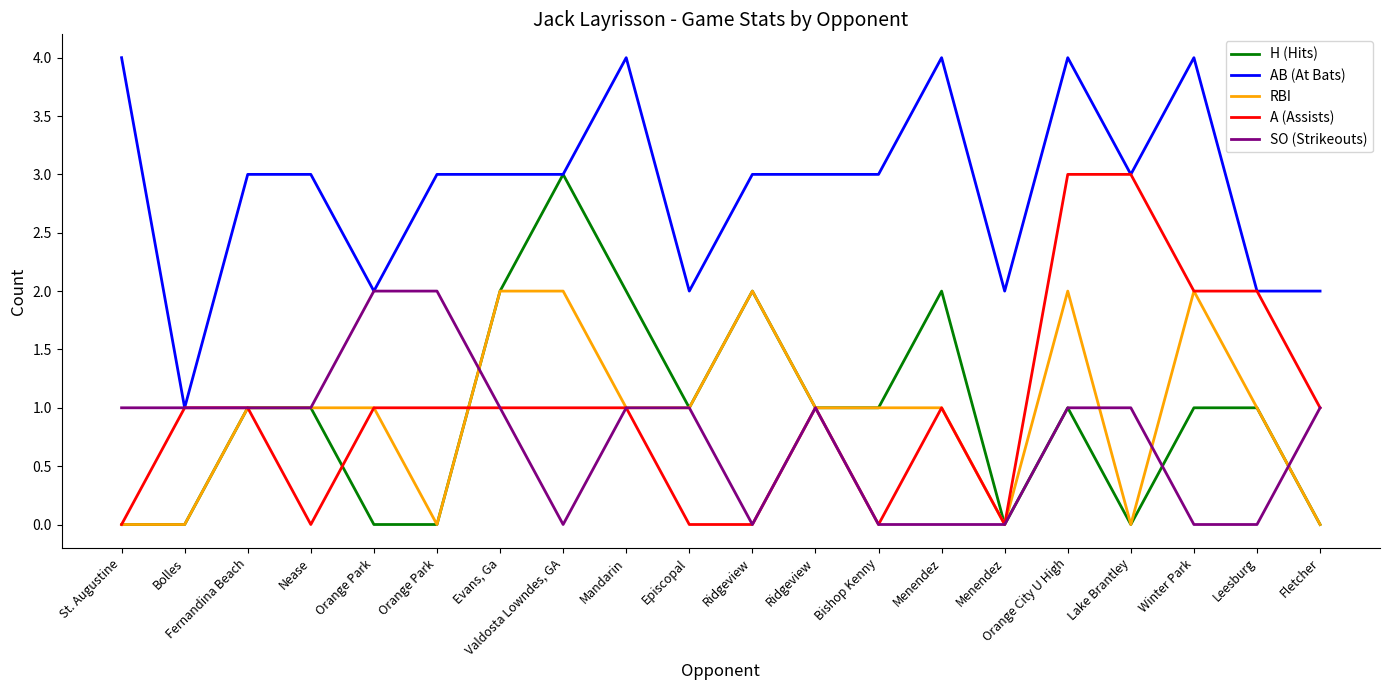

What is the difference between the highest and lowest values at Orange City U High?

3